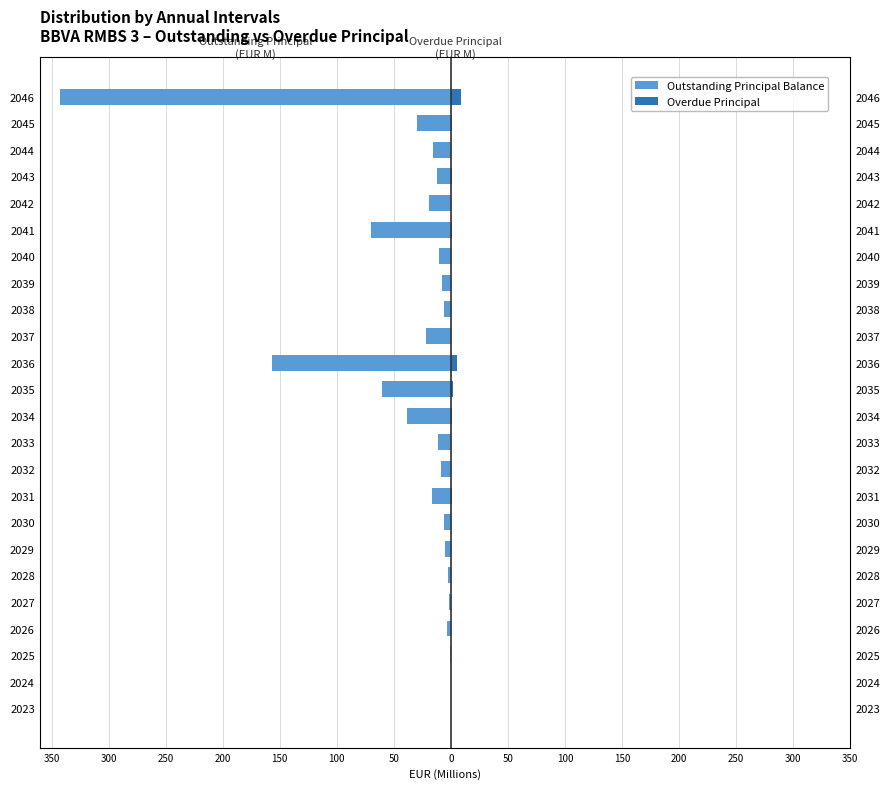

True or false: Outstanding Principal Balance has a value of -7.9 at 2033.

False